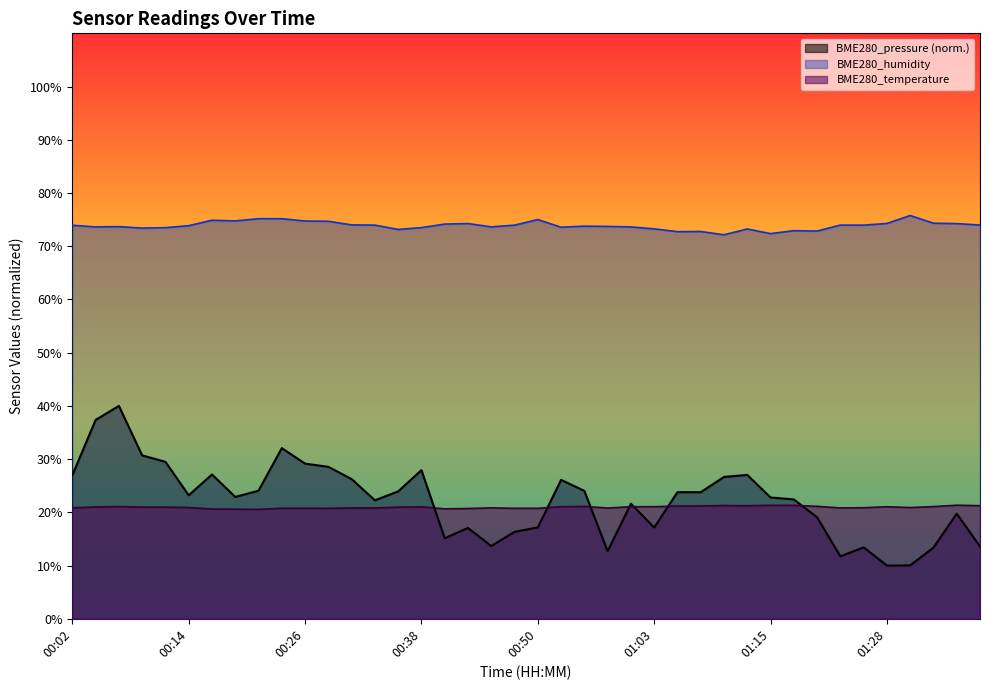

What position from the right is 01:20?

8